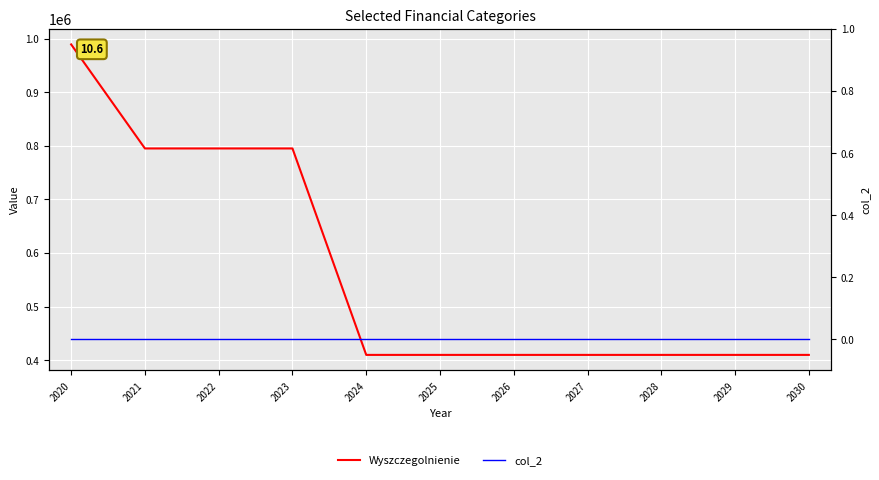

Which category has the highest value in the col_2 series?

2020